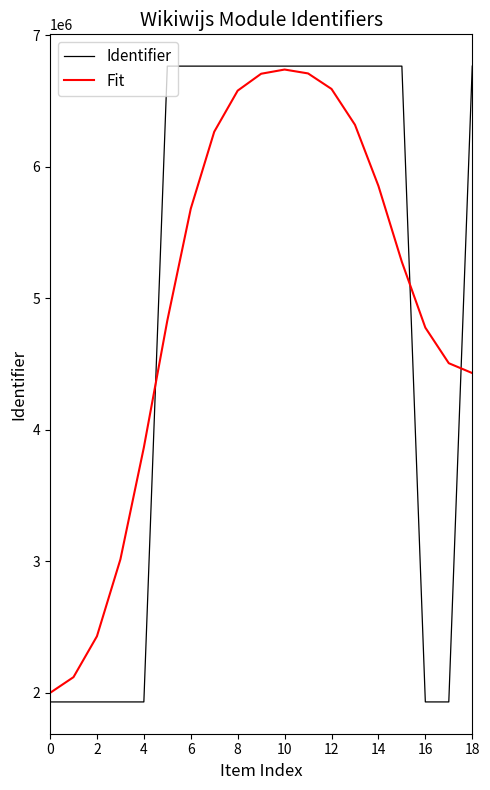

What is the smallest value displayed?

1931678